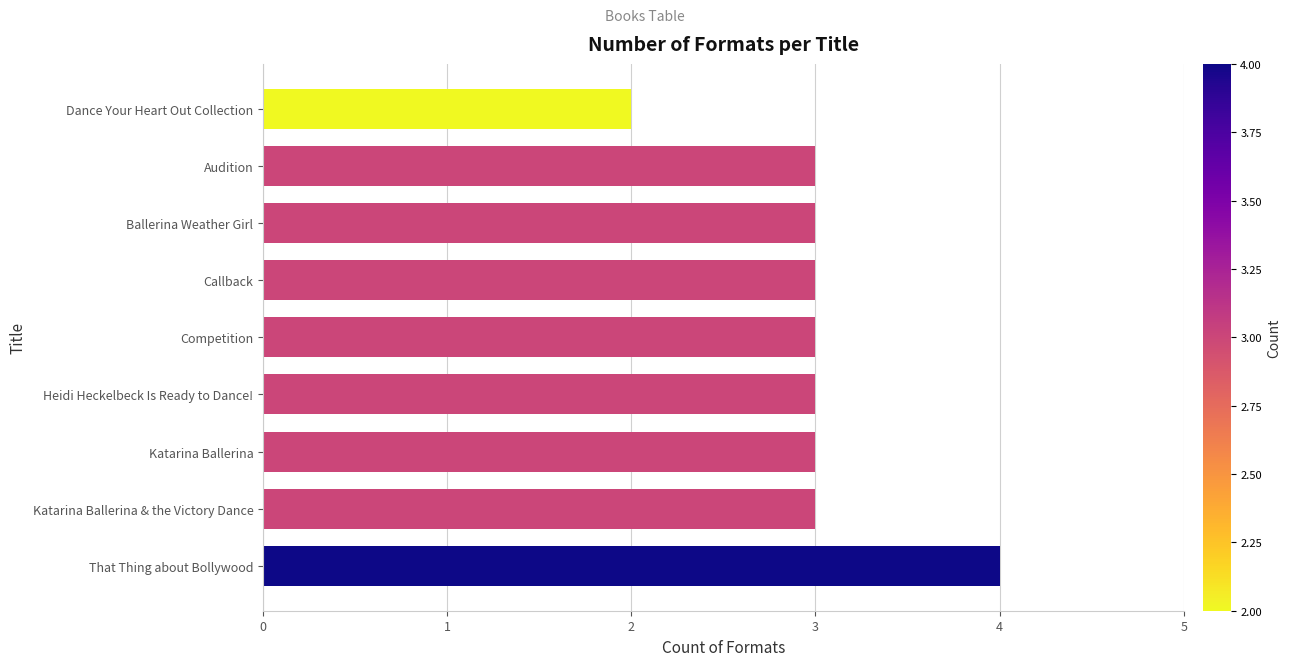

What is the minimum value shown in the chart?

2